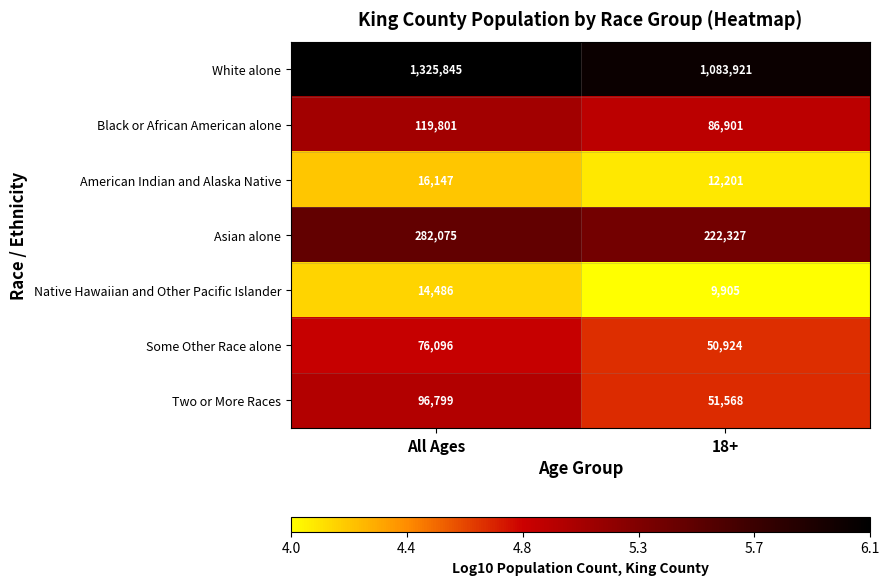

List the series in order of their peak value, highest first.

White alone, Asian alone, Black or African American alone, Two or More Races, Some Other Race alone, American Indian and Alaska Native, Native Hawaiian and Other Pacific Islander